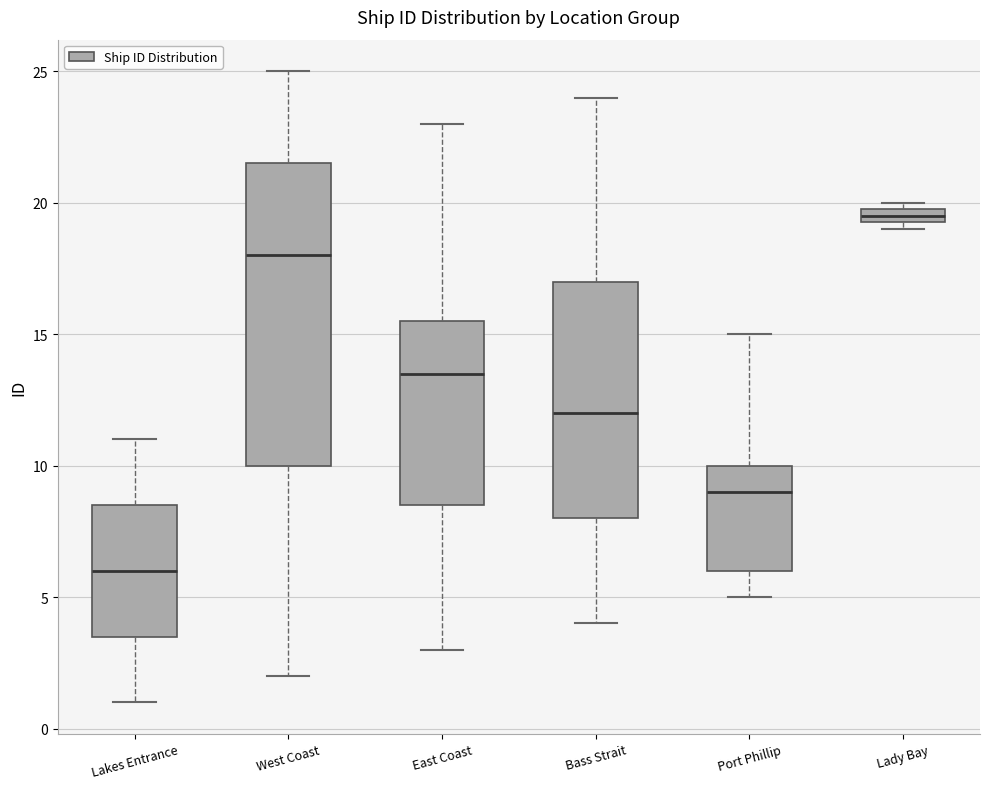

Which box is the tallest, from its lower edge to its upper edge?

West Coast